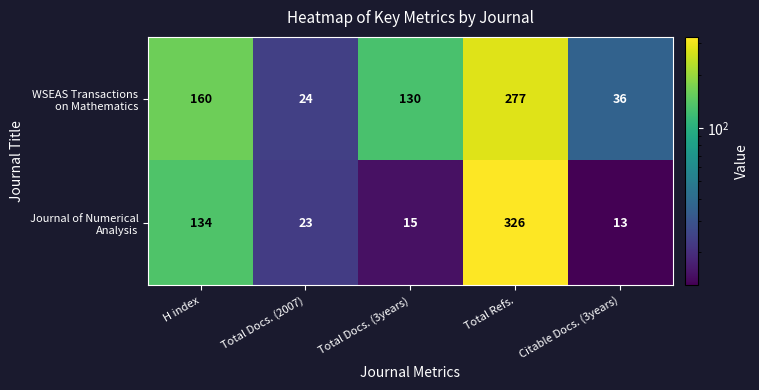

At which category is the sum across all series the highest?

Total Refs.